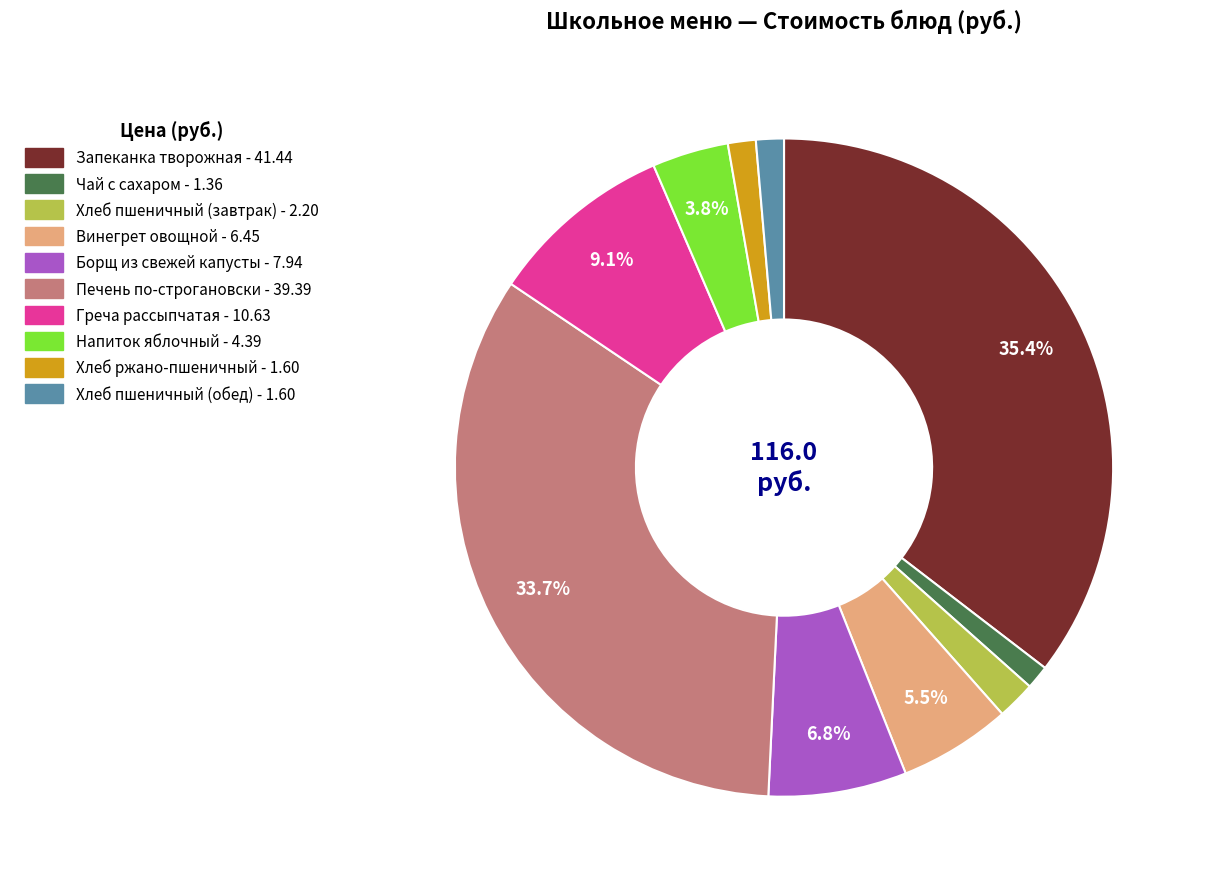

Is it true that Запеканка творожная is 29% of the pie?

False